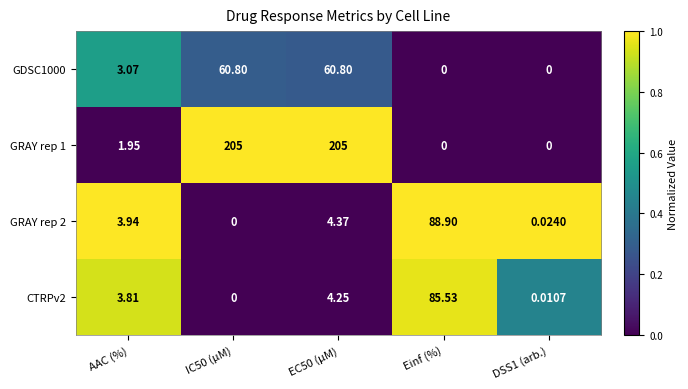

At AAC (%), list the series in order from smallest to largest.

GRAY rep 1, GDSC1000, CTRPv2, GRAY rep 2